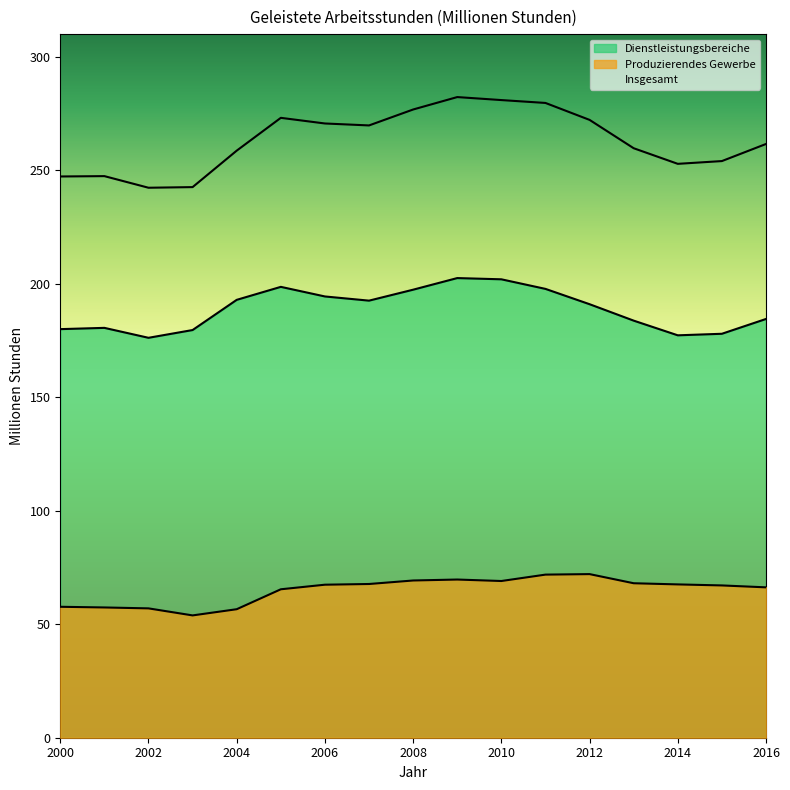

Which series has the largest total across all categories?

Insgesamt